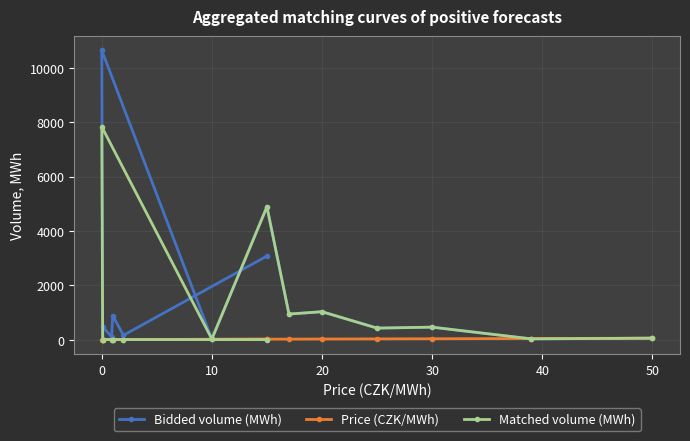

Reading left to right, extract all data points from this chart.

Bidded volume (MWh): 52.7	25.7	456.7	422.0	1025.1	939.2	4886.2	20.4	10641.2	22.7	469.9	96.8	885.7	157.7	3073.8
Price (CZK/MWh): 50.0	39.0	30.0	25.0	20.0	17.0	15.0	10.0	0.0	0.1	0.1	0.9	1.0	2.0	15.0
Matched volume (MWh): 52.7	25.7	456.7	422.0	1025.1	939.2	4886.2	20.4	7828.0	0.0	0.0	0.0	0.0	0.0	0.0